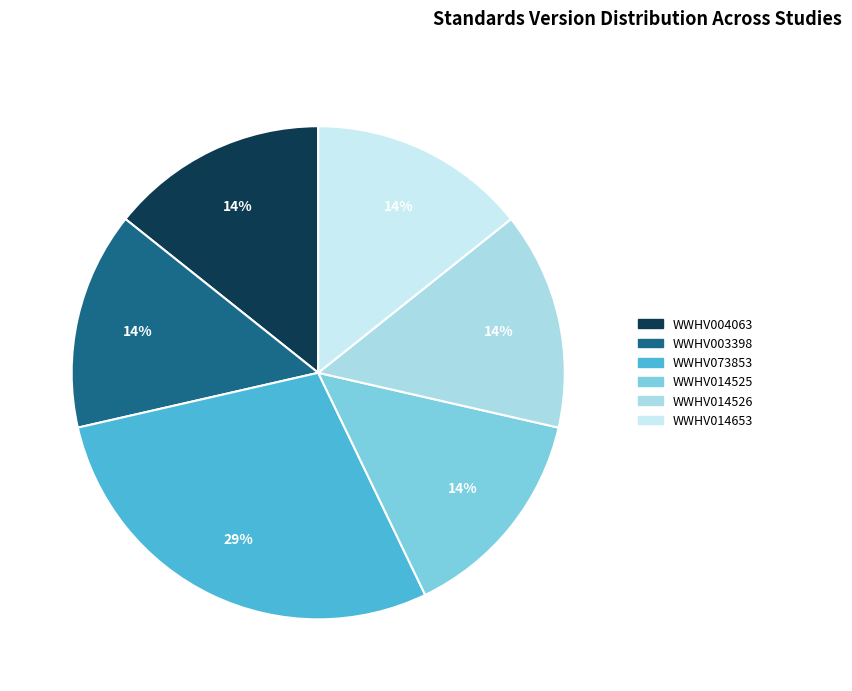

Do WWHV014526 and WWHV014653 together represent more than half of the pie?

No